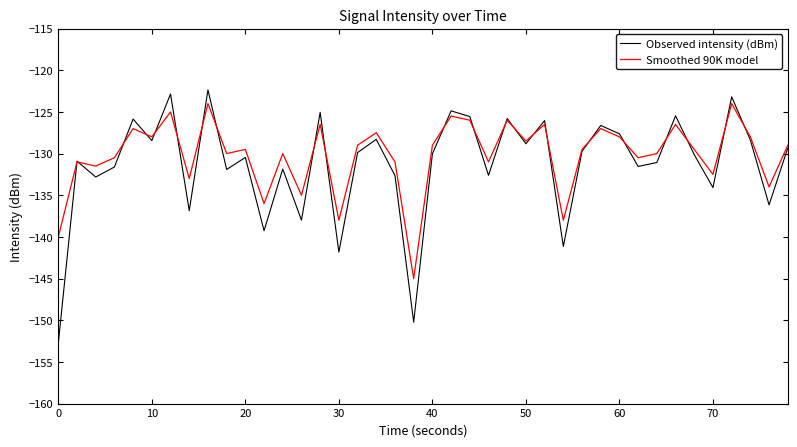

Which series has the largest range (max minus min)?

Observed intensity (dBm)